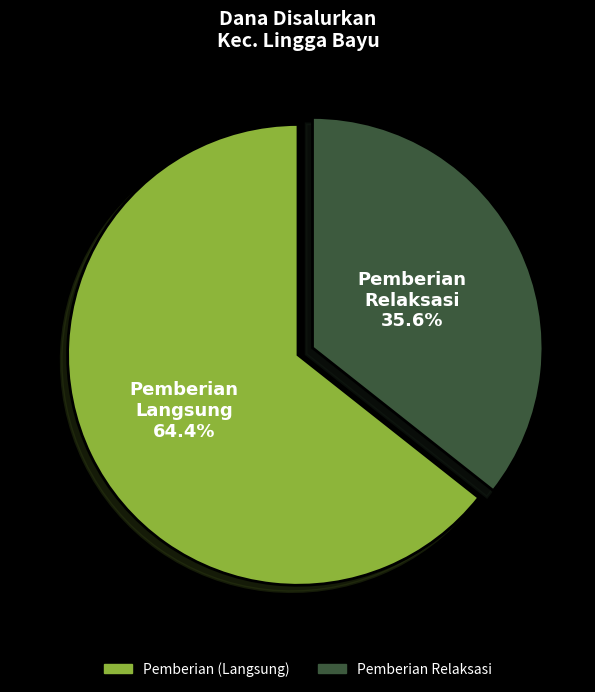

Is there any slice that represents more than half of the pie?

Yes